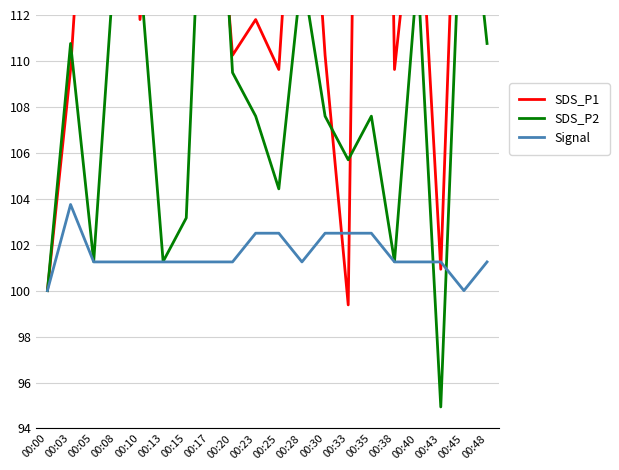

What is the highest value of the Signal series?

103.8